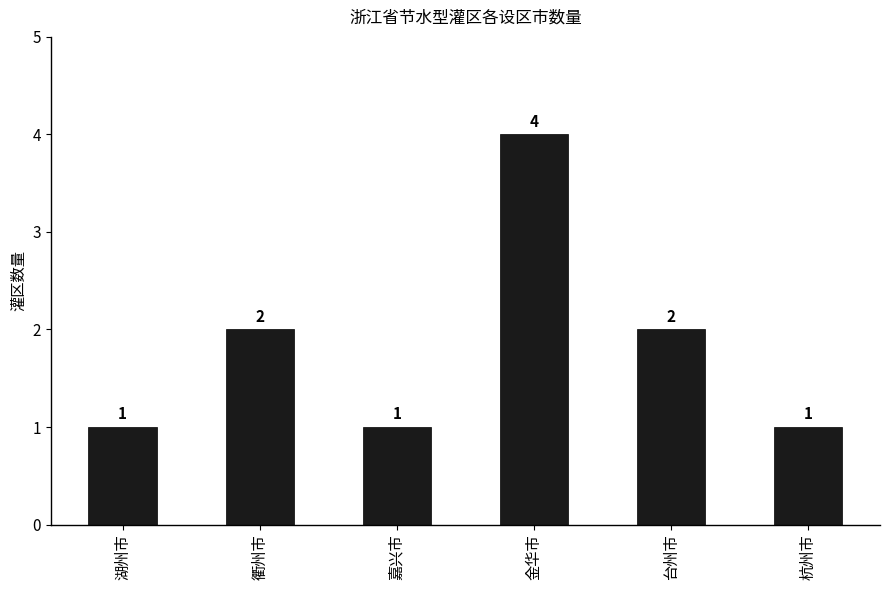

The value at 台州市 is 2. True or false?

True